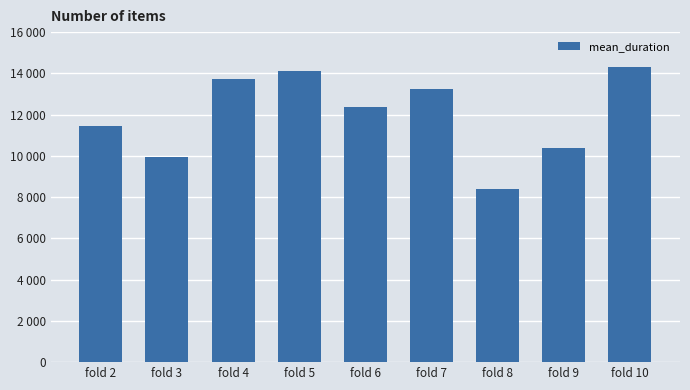

At which label does the data first exceed 12364?

fold 4